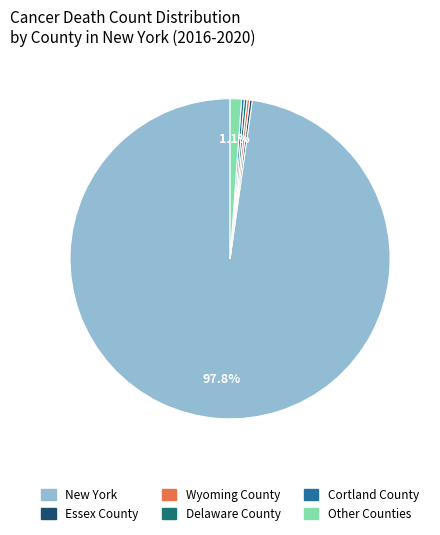

Does any single category account for the majority?

Yes